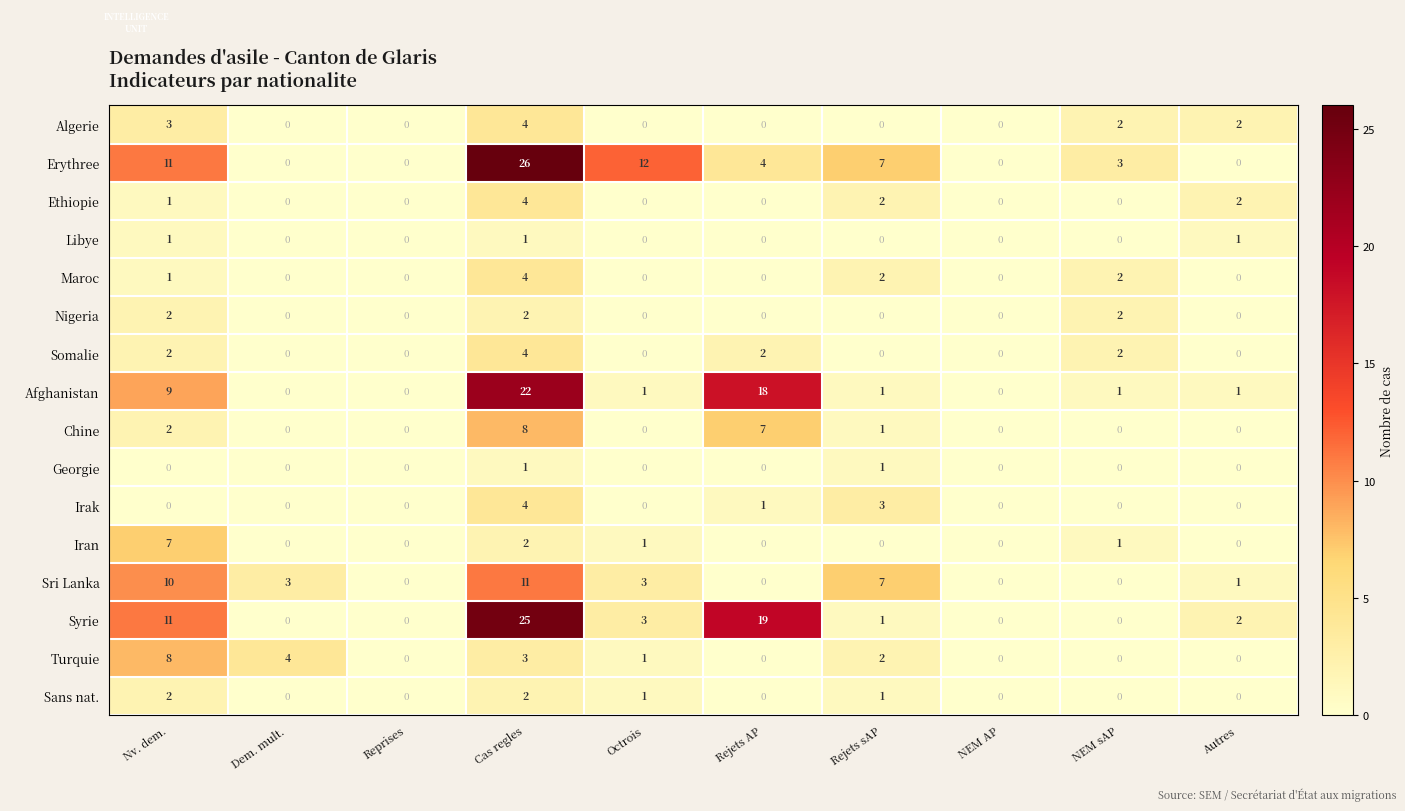

At which category is the sum across all series the highest?

Cas regles